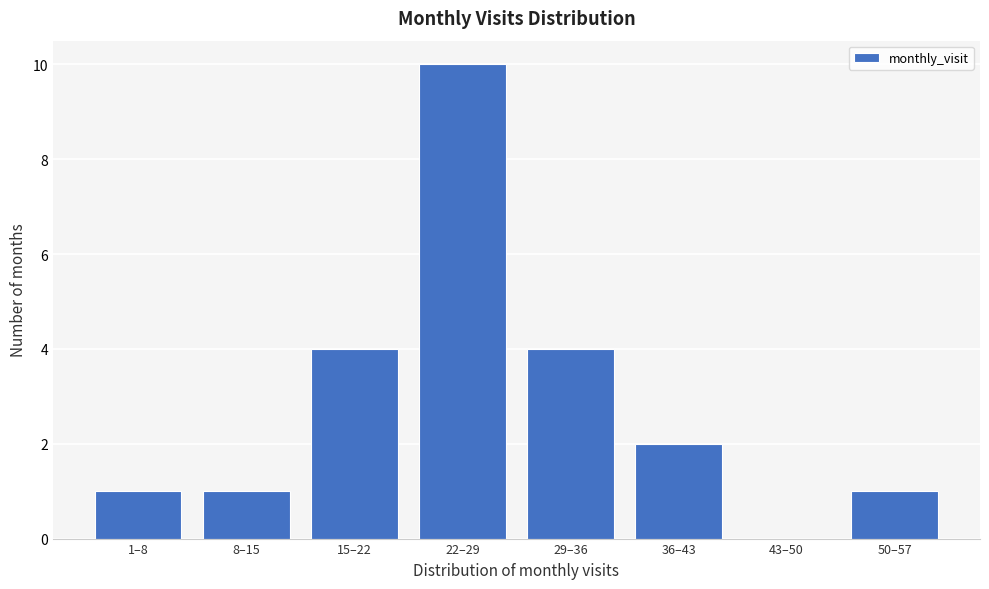

Reading right to left, what are all the values shown in this chart?

50–57=1	43–50=0	36–43=2	29–36=4	22–29=10	15–22=4	8–15=1	1–8=1